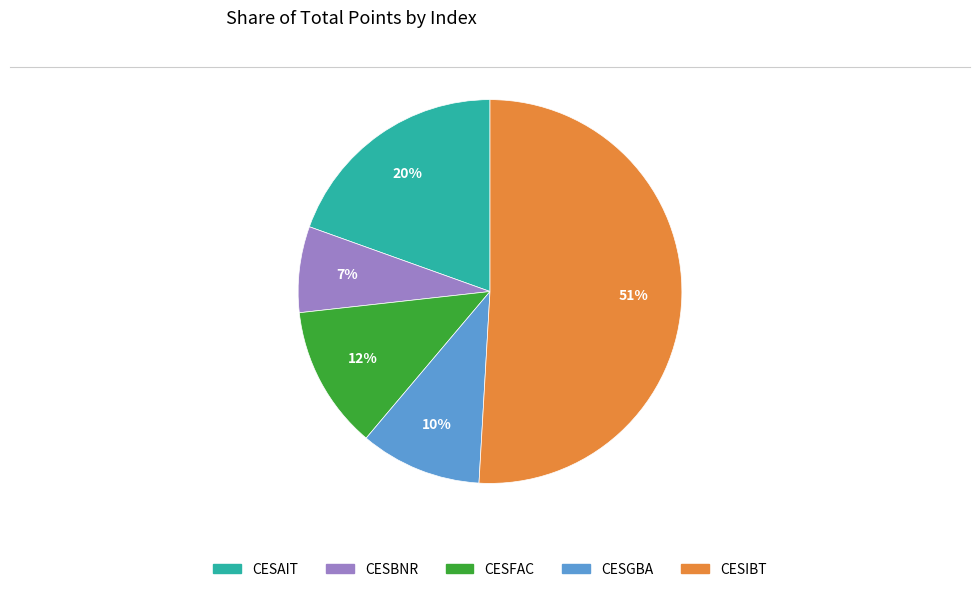

To the nearest percent, what percentage of the pie is CESFAC?

12%